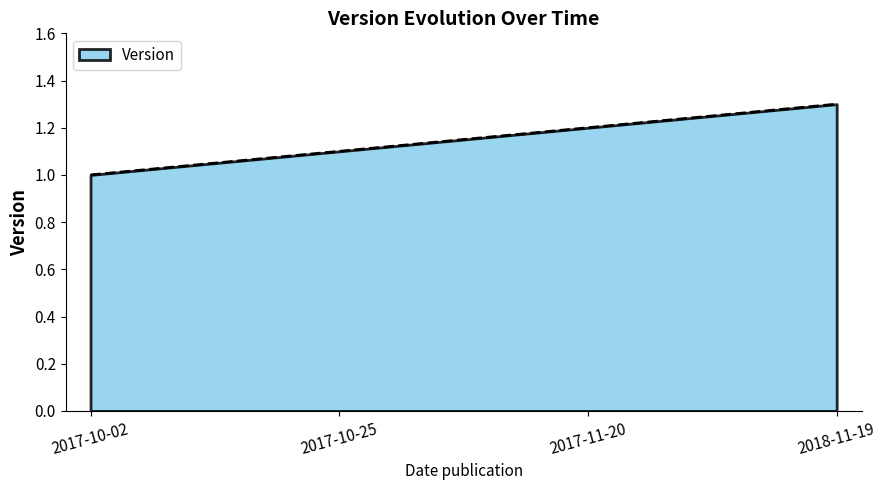

What value does the data have at 2017-10-25?

1.1